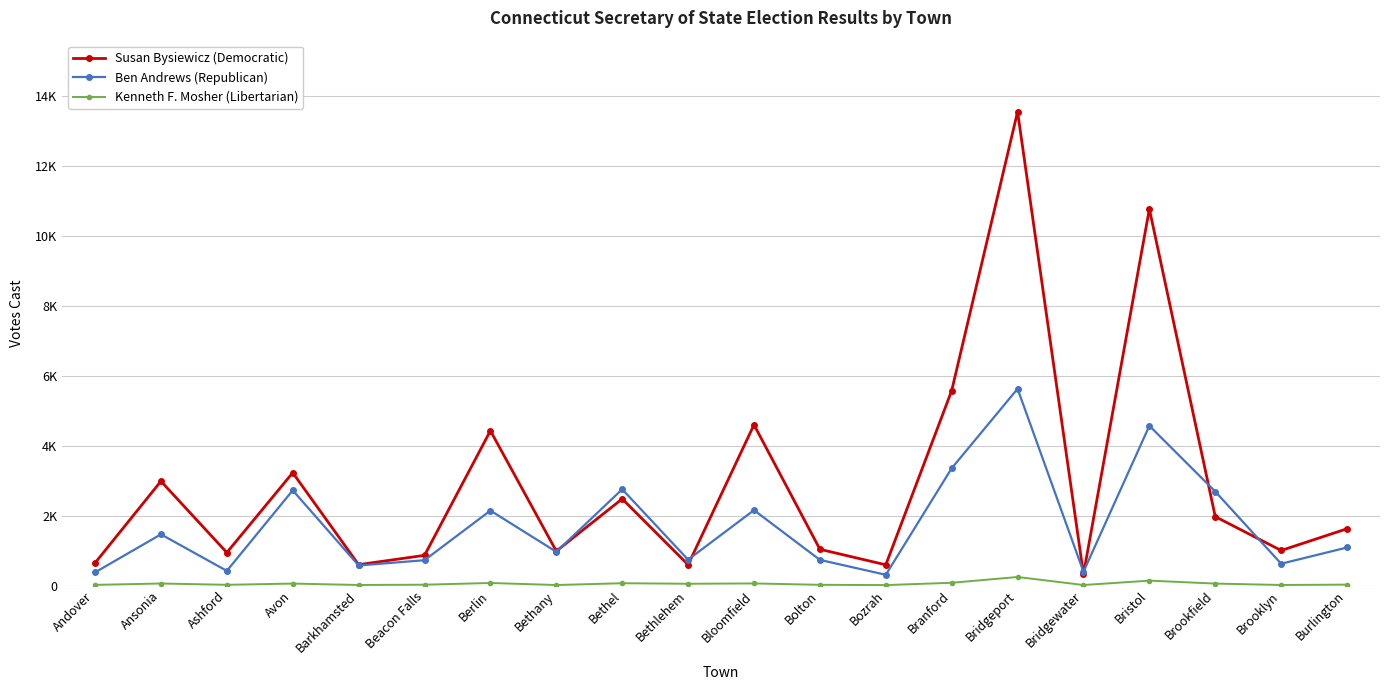

What is the sum of all Ben Andrews (Republican) values?

34373